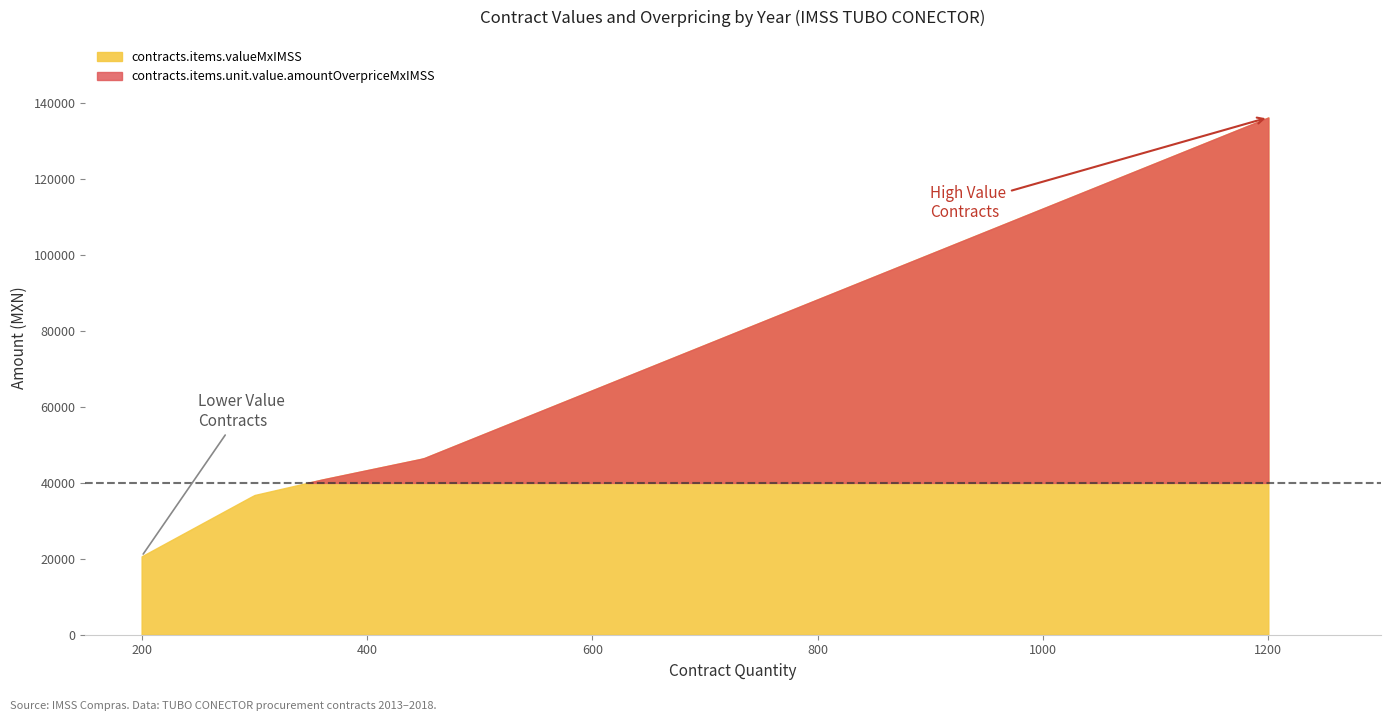

At 2013, list the series in order from largest to smallest.

contracts.items.valueMxIMSS, contracts.items.unit.value.amountOverpriceMxIMSS